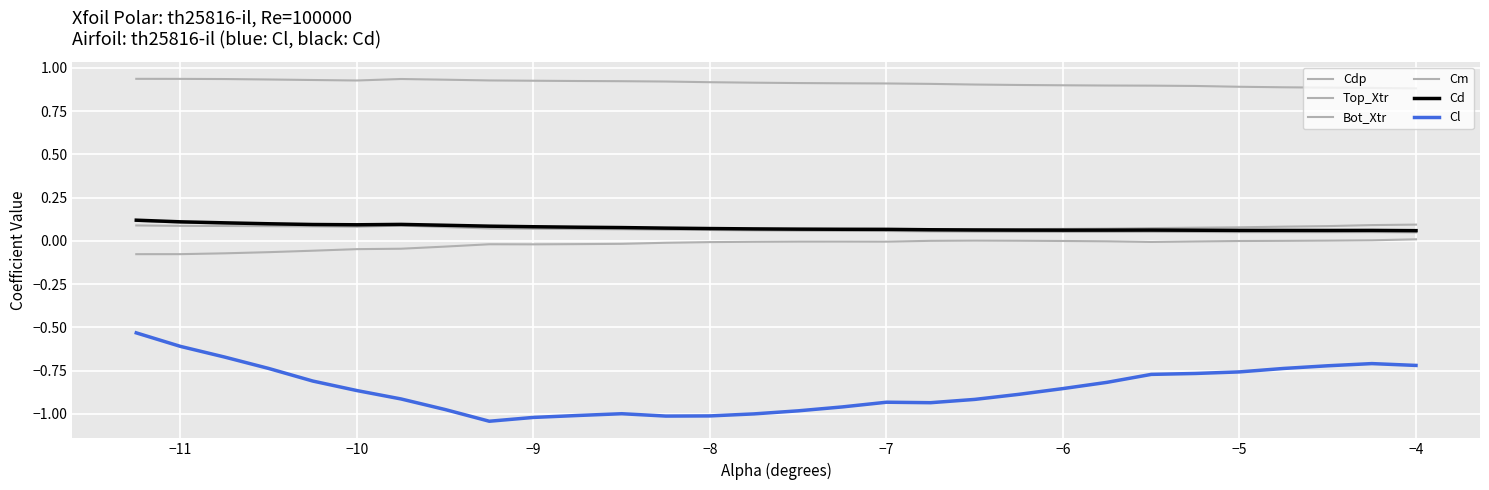

True or false: Cdp and Cl cross at least once.

False